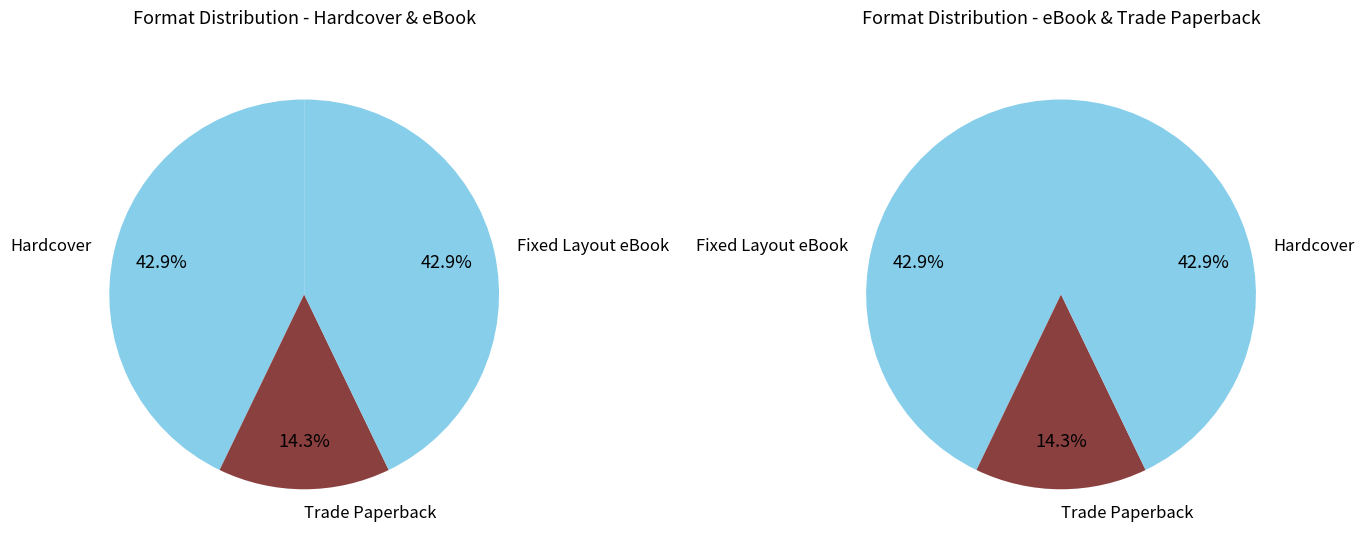

The Trade Paperback slice represents 14% of the pie. True or false?

True